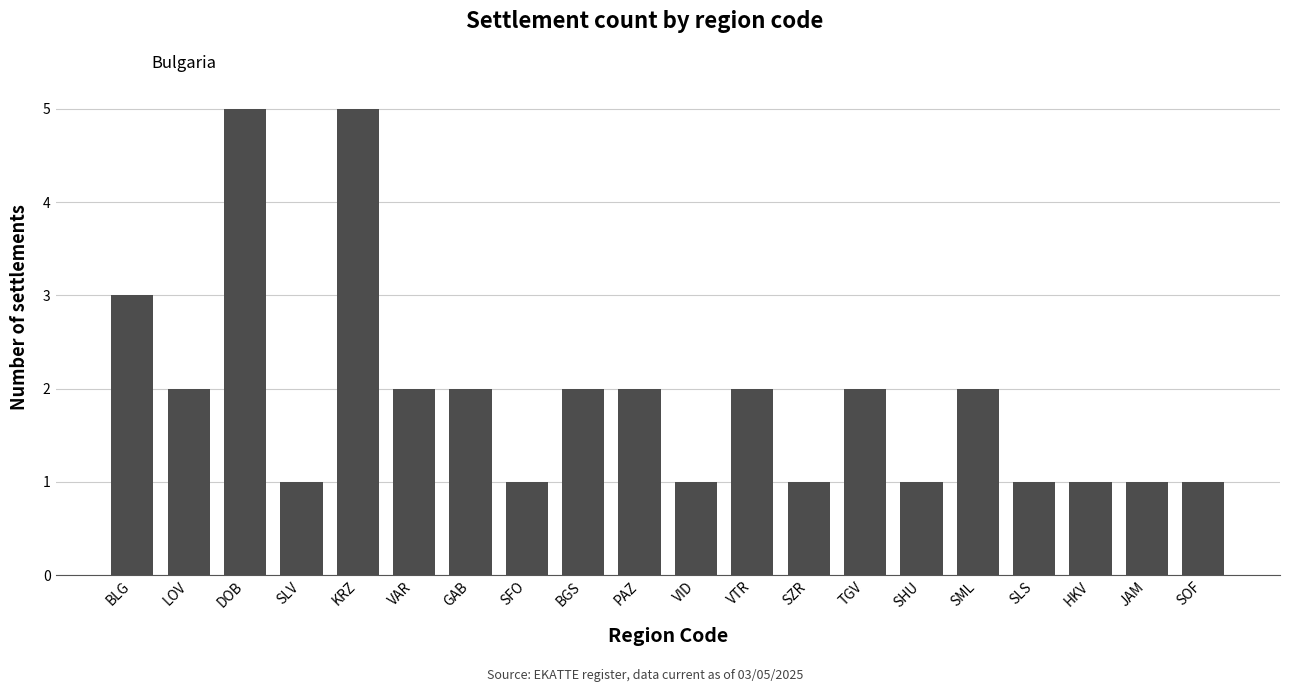

What is the change in value from LOV to JAM?

-1